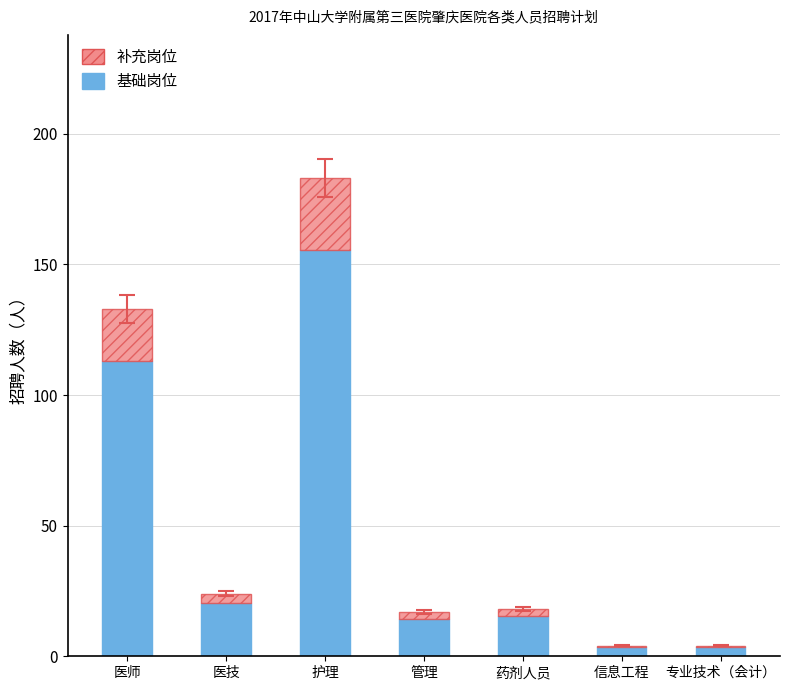

Are the bars grouped side by side (vs. stacked)?

No